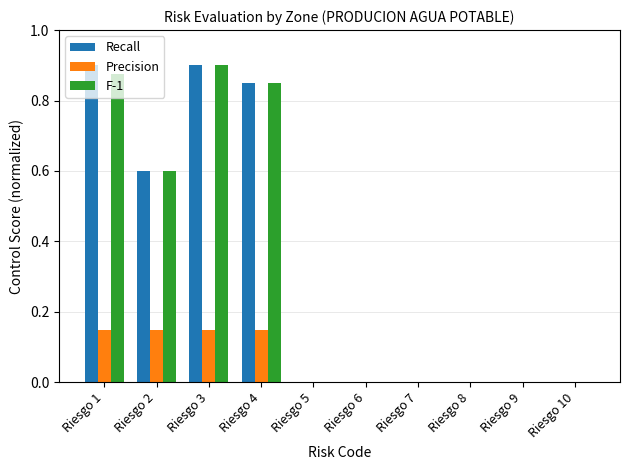

Does the chart contain stacked bars?

No